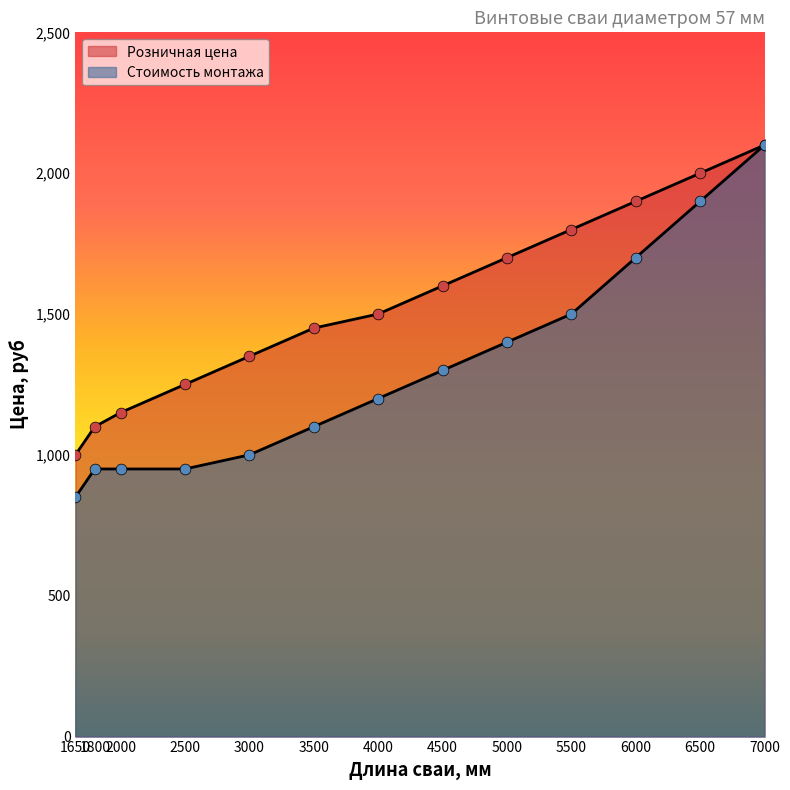

Which series contains the lowest Y value?

Стоимость монтажа